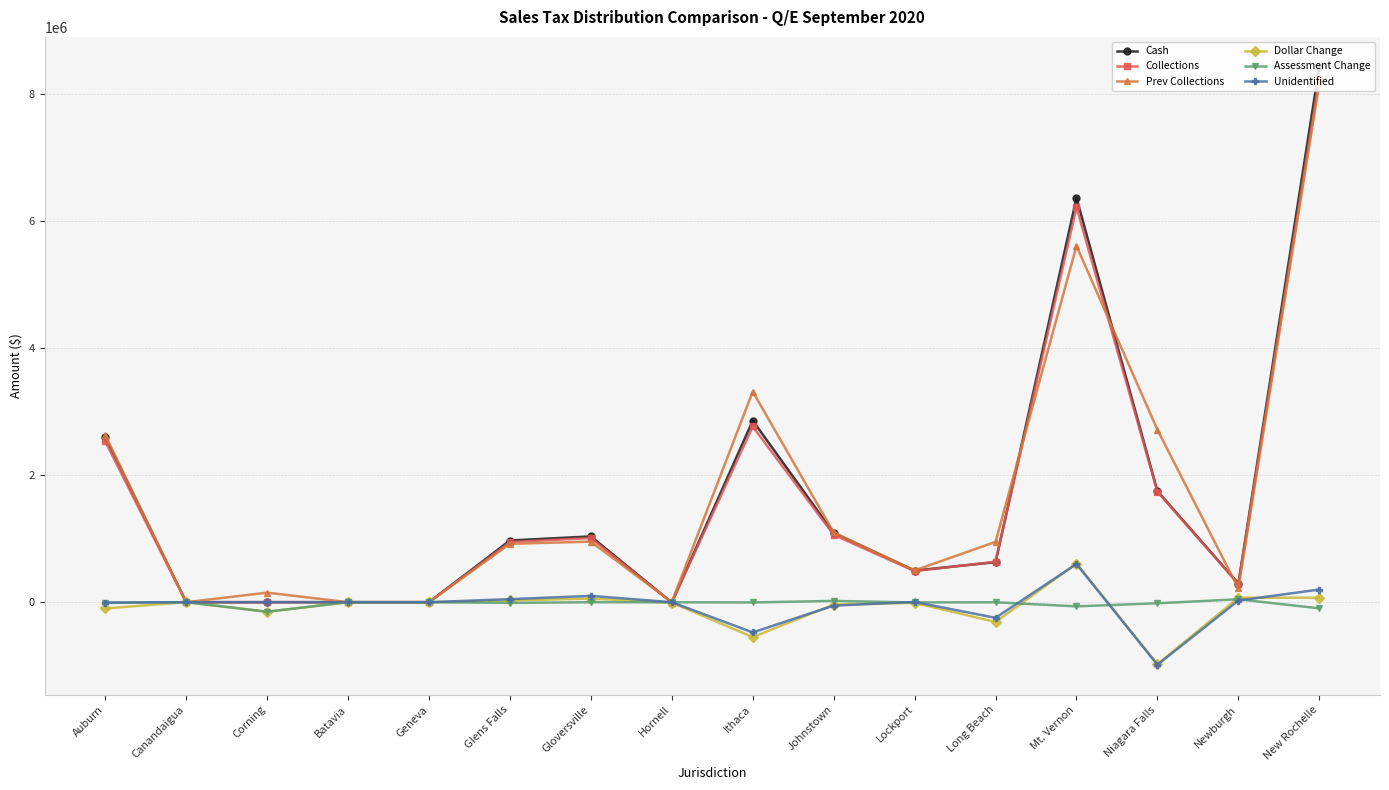

Is it true that Unidentified equals -5257.4 at Auburn?

True